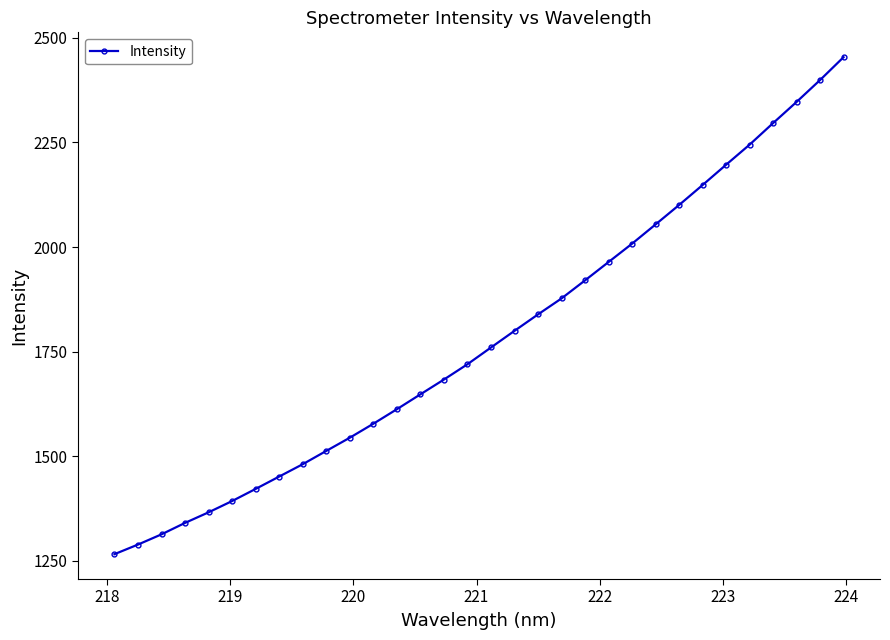

What is the value of the 3rd point from the left?

1313.6